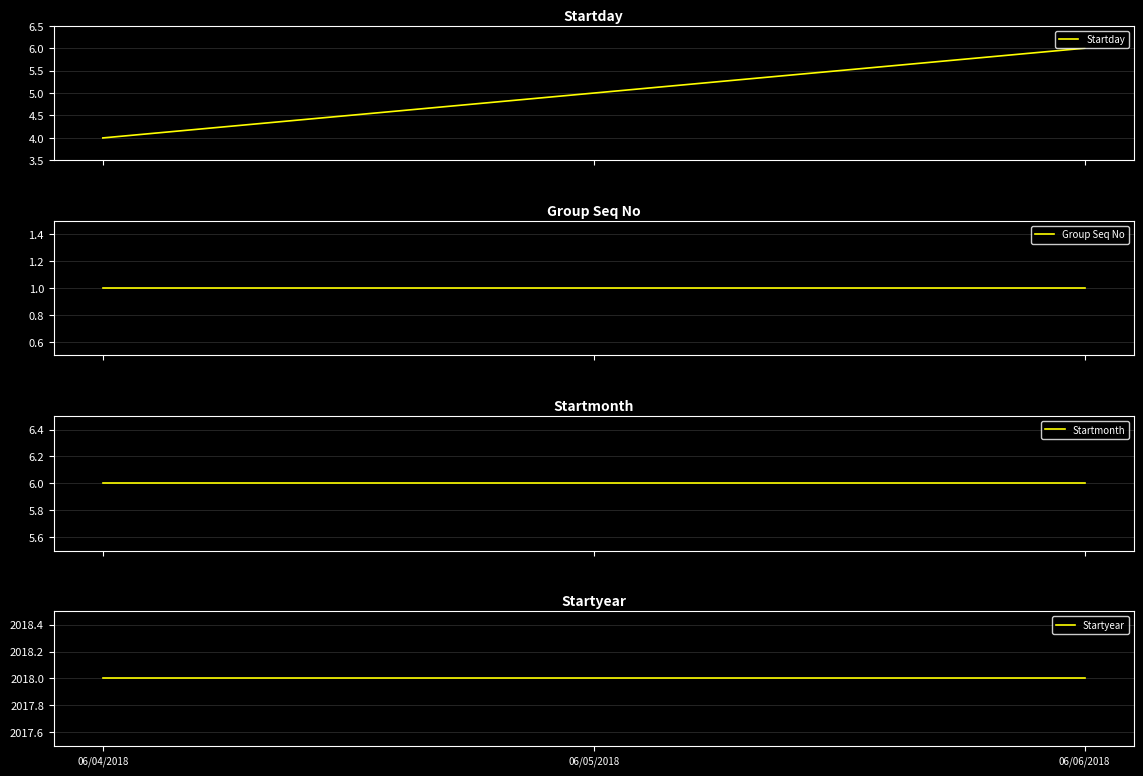

Does the chart display data point markers on the line(s)?

No